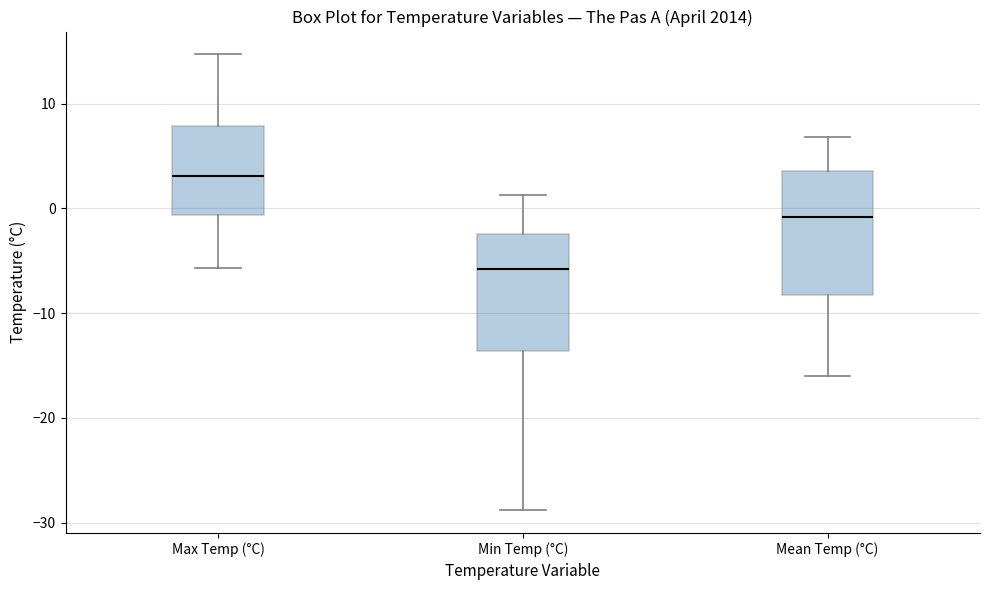

Which box's median line is the lowest?

Min Temp (°C)